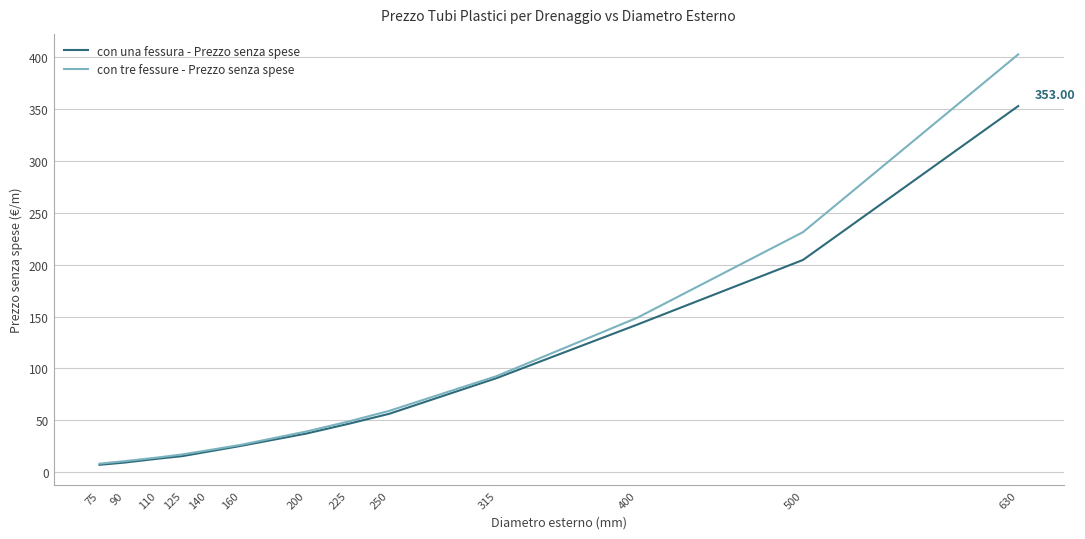

What is the total value across all series at 75?

15.0